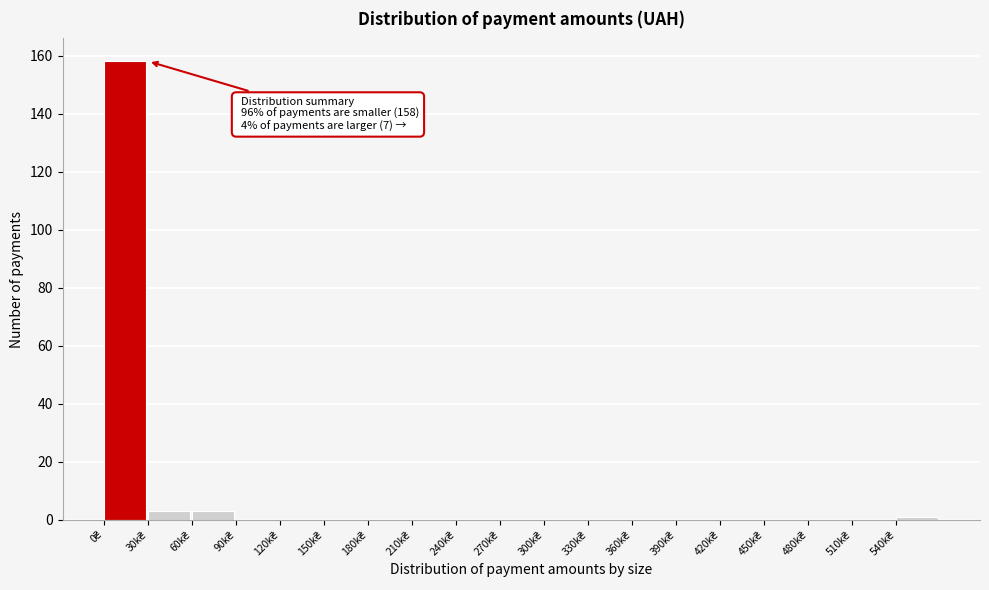

What is the sum of all values?

165